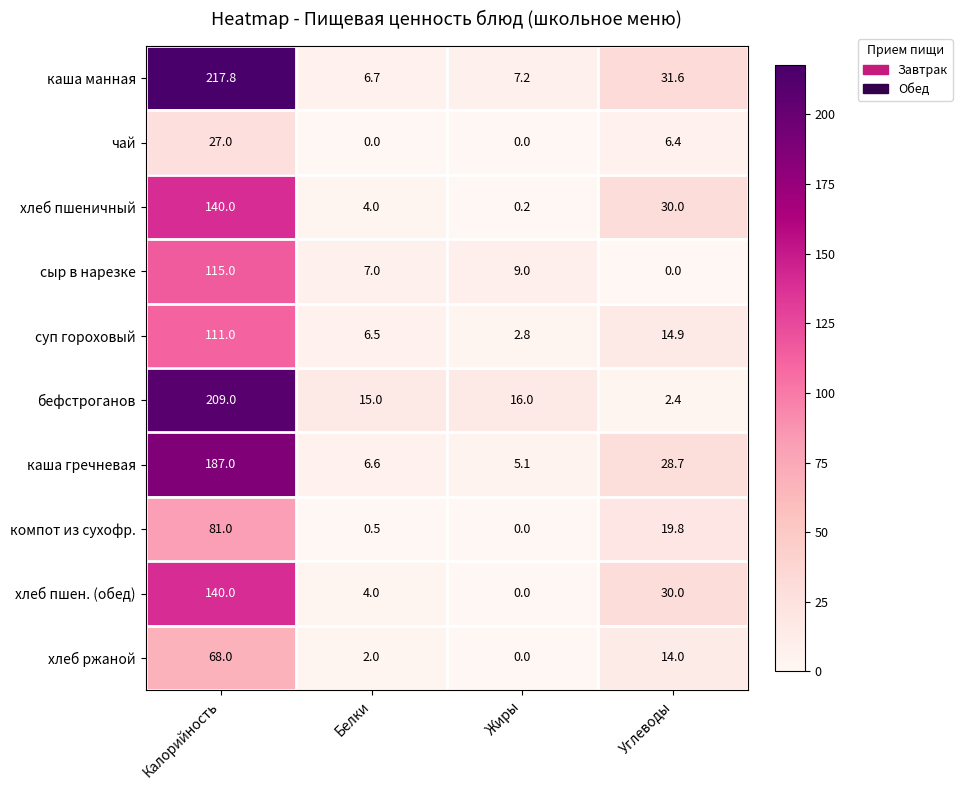

How many series are shown in this chart?

10